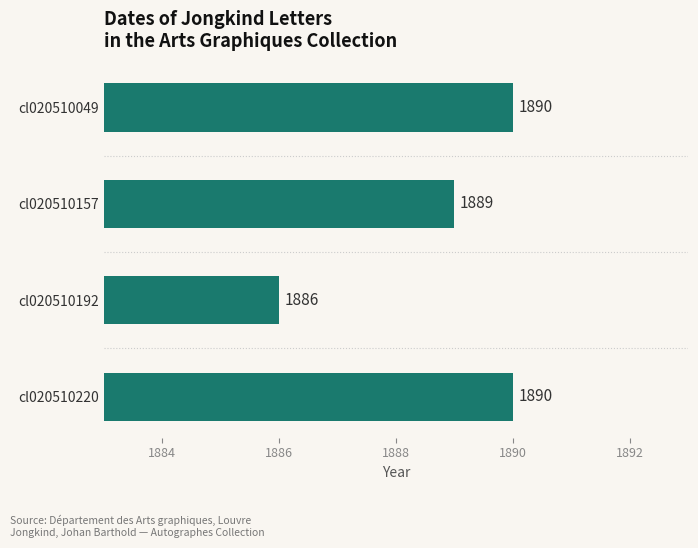

Are the bars grouped side by side (vs. stacked)?

No